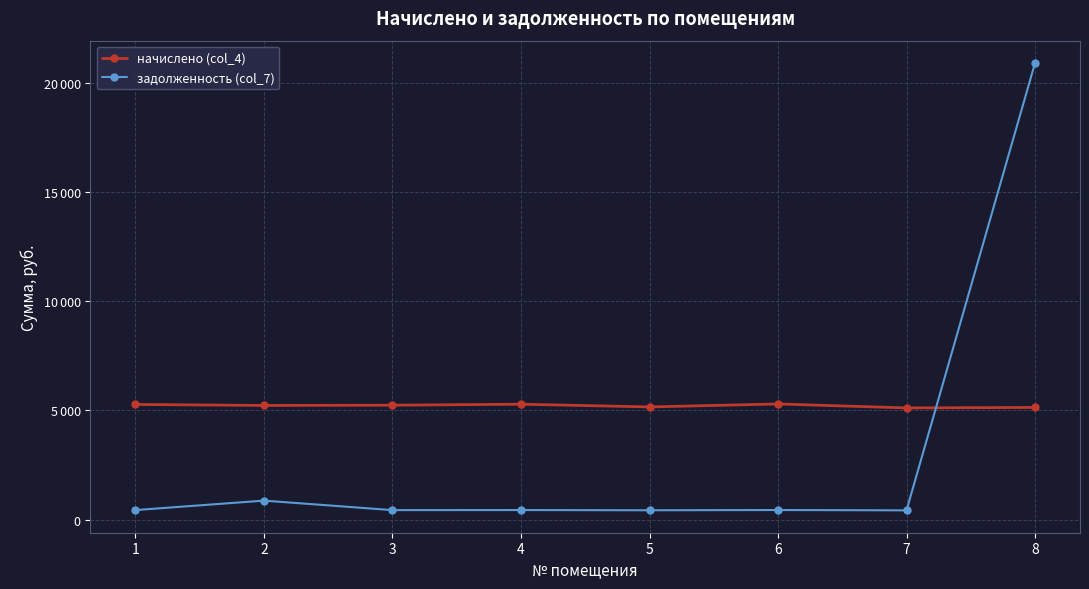

Is the value of задолженность (col_7) at 1 greater than the value of начислено (col_4) at 6?

No